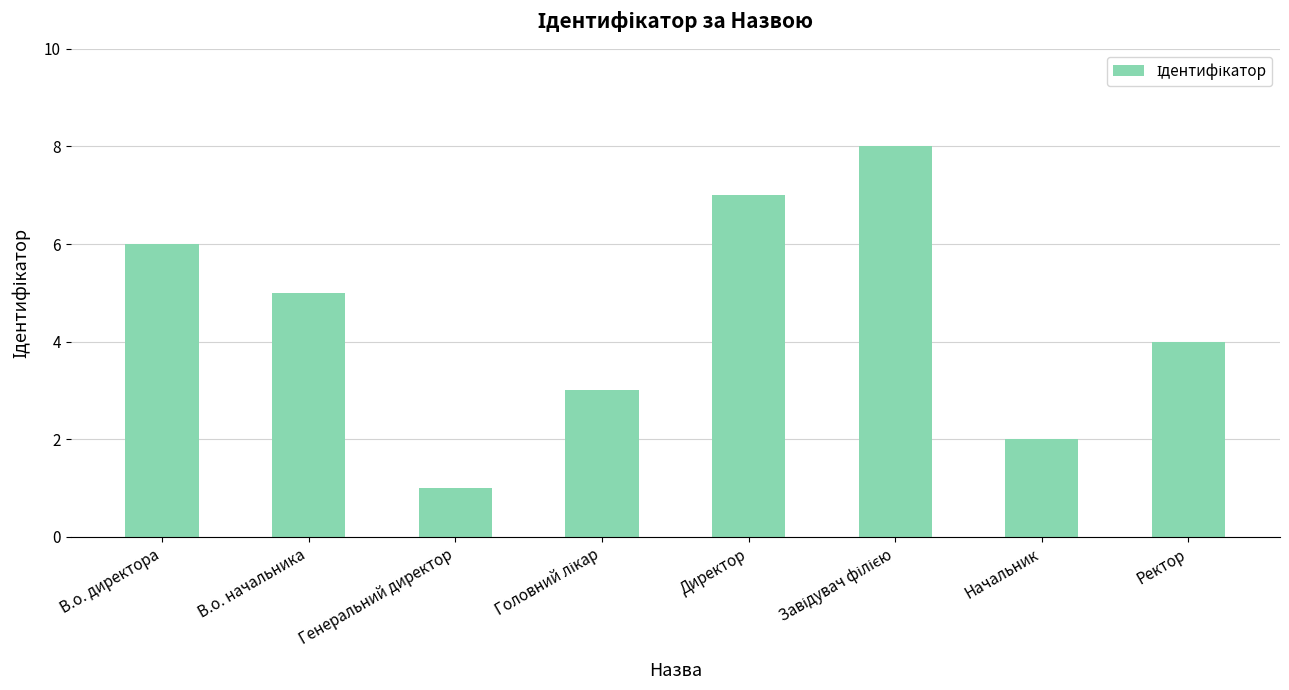

What is the change in value from В.о. директора to Начальник?

-4